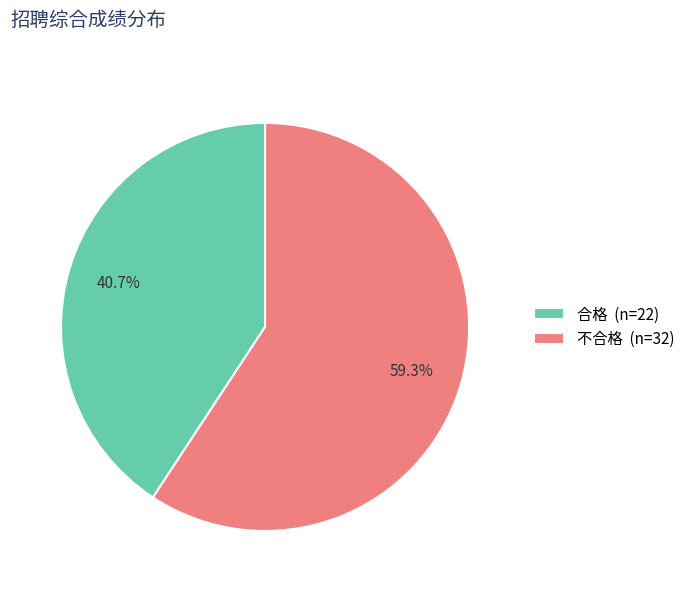

Which slice is the largest?

不合格 (n=32)